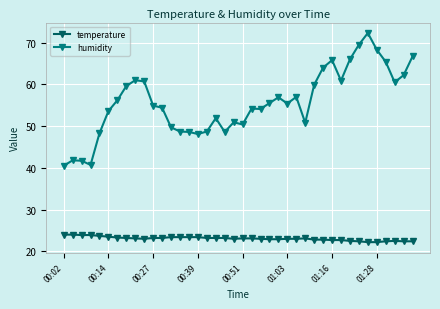

How many series are shown in this chart?

2